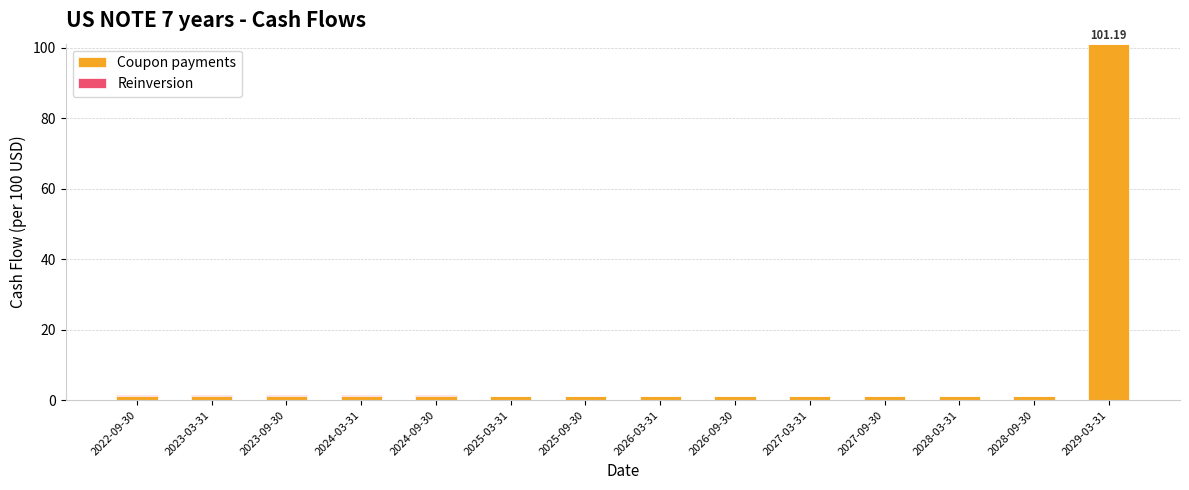

At which category is the sum across all series the highest?

2029-03-31